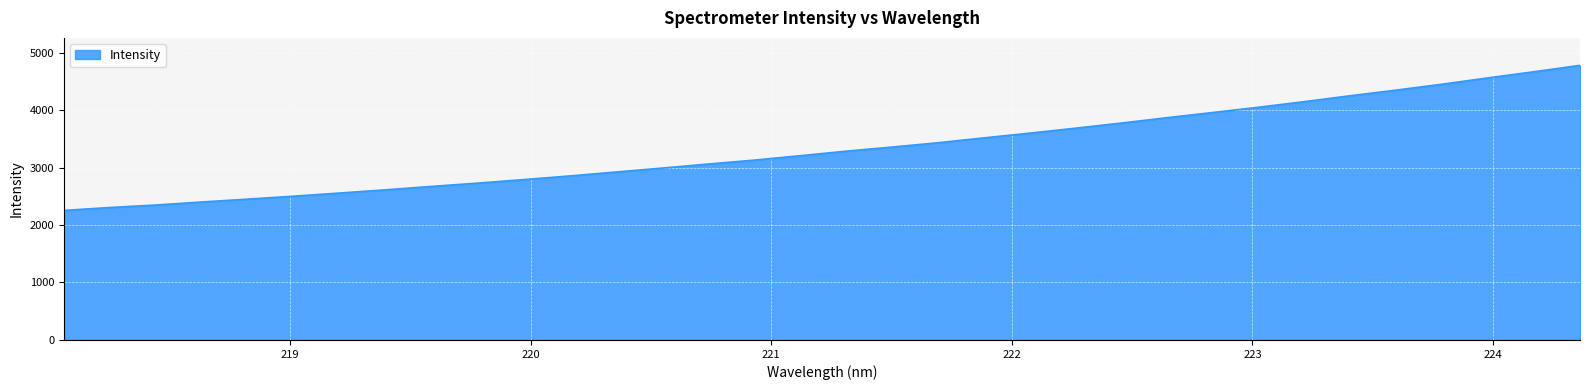

What is the greatest value displayed?

4778.0